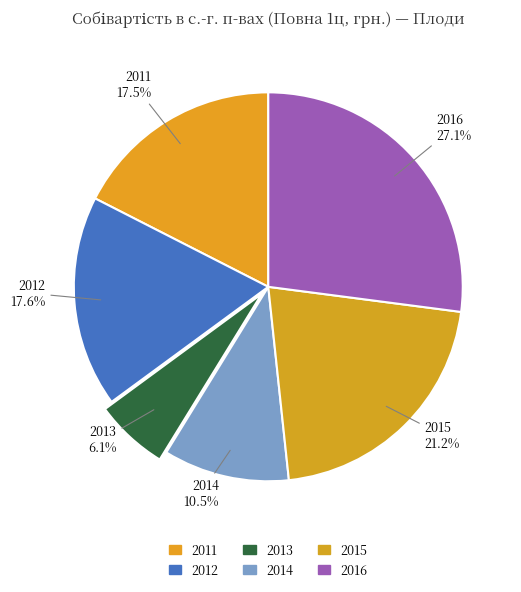

Which slice is the smallest?

2013